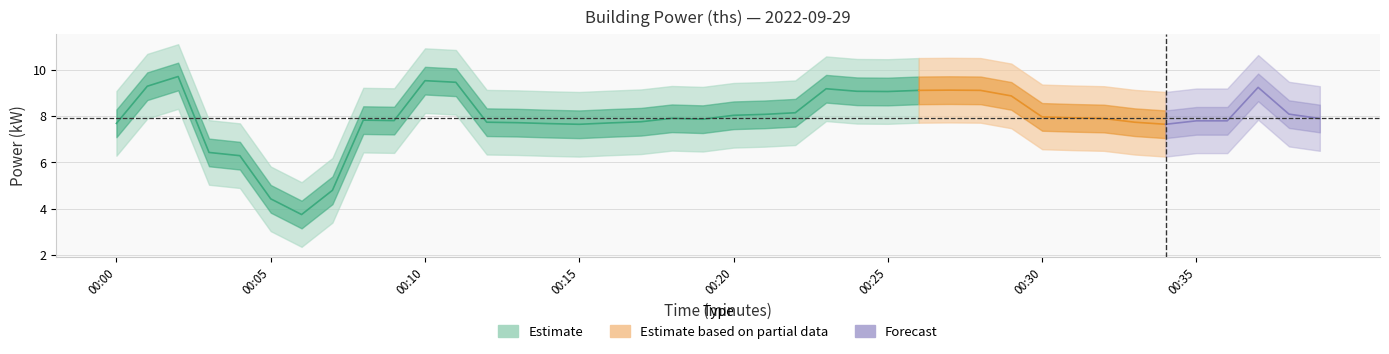

What is the value of the 17th point from the left?

7.7